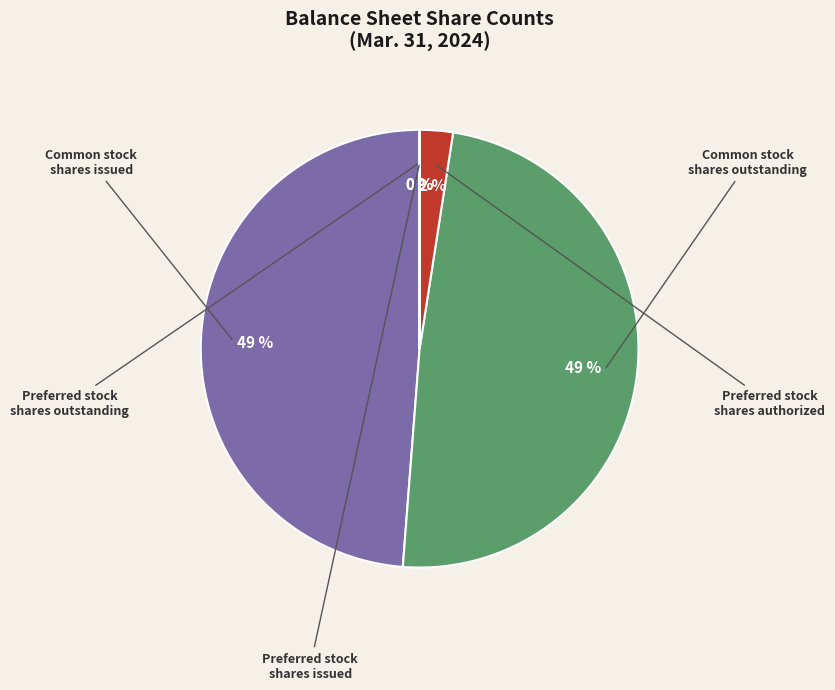

To the nearest percent, what is the average slice percentage?

20%